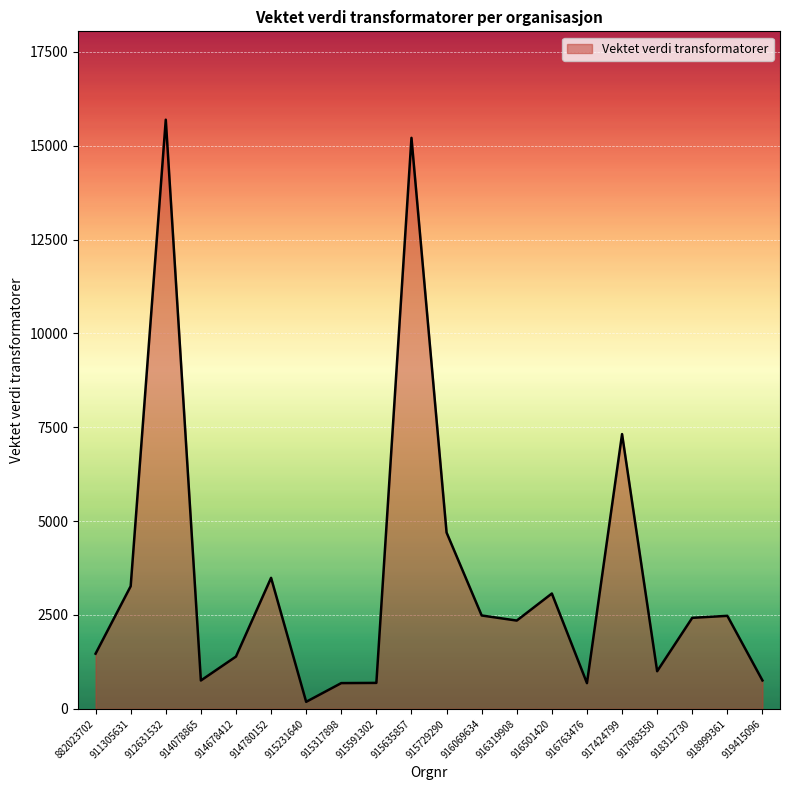

What is the approximate value at 919415096?

755.9